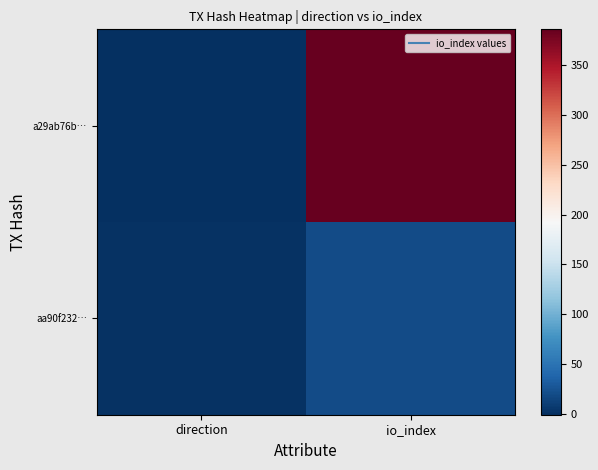

List the series in order of their peak value, lowest first.

aa90f232…, a29ab76b…